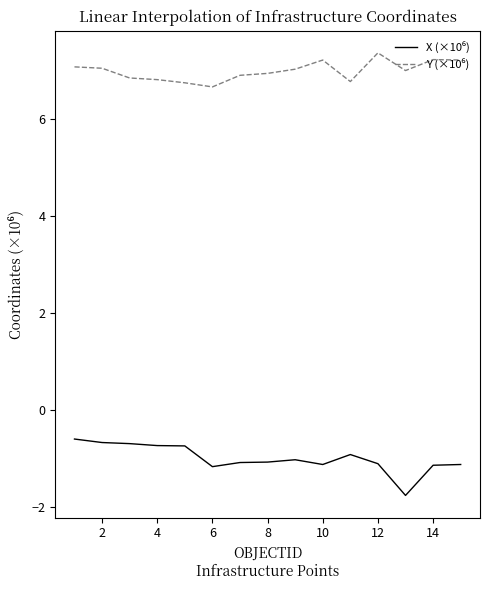

Rank the series by their maximum value, from highest to lowest.

Y (×10⁶), X (×10⁶)